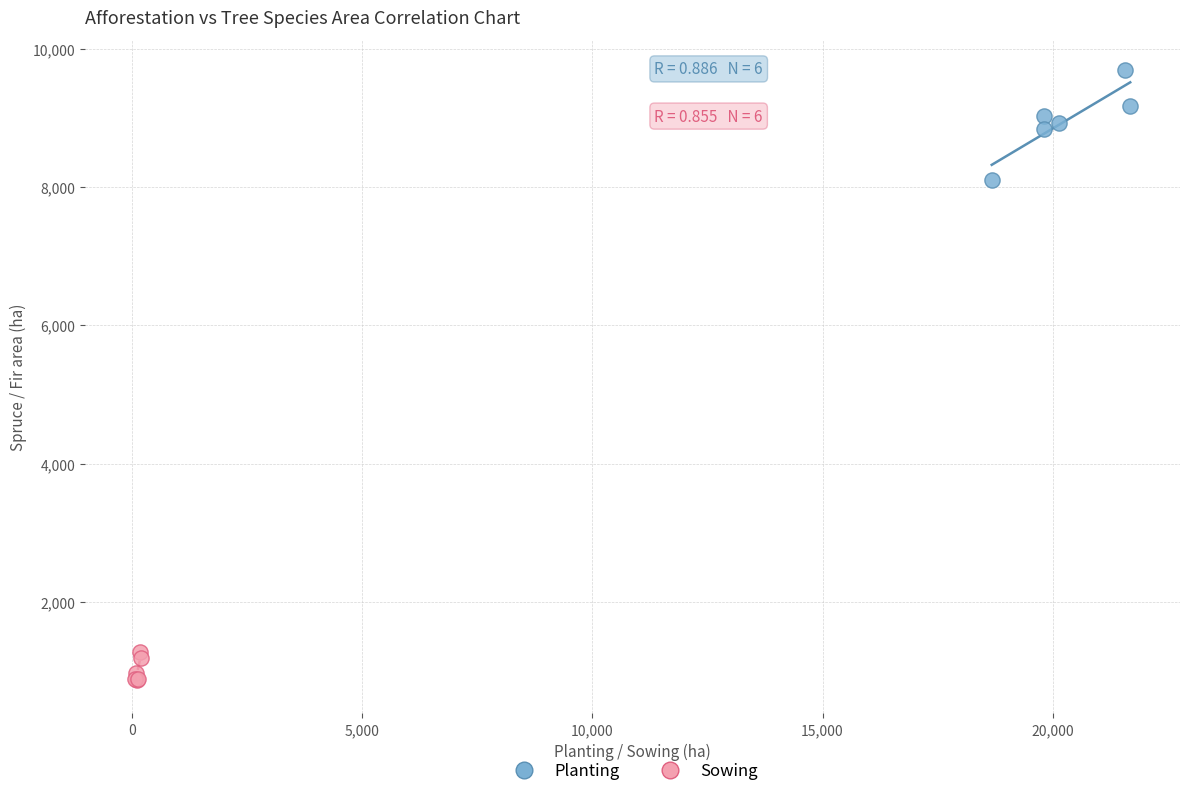

Which series reaches the maximum Y coordinate?

Planting